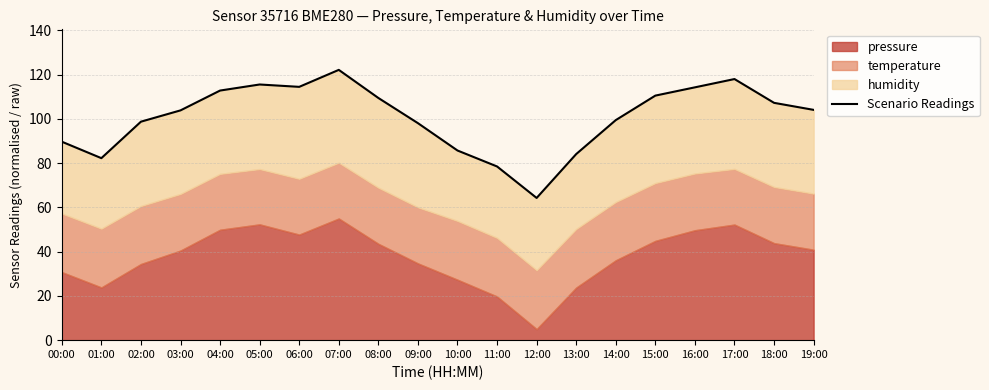

Approximately how many times larger is the value at 17:00 compared to 02:00?

1.2